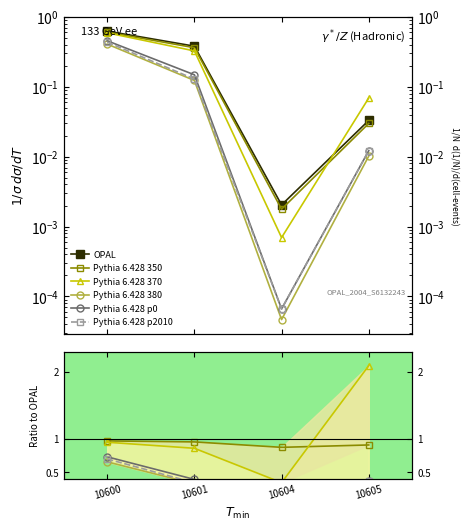

The Всего 2024 утв. series shows 0.1 at 10605. True or false?

False